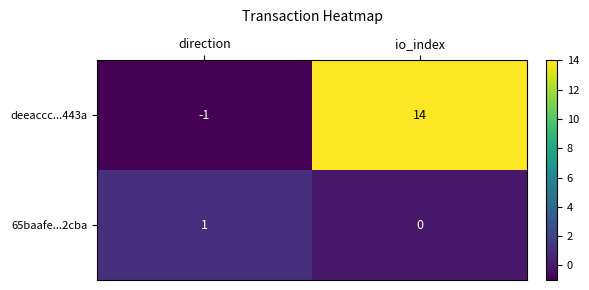

The deeaccc...443a series shows 14 at io_index. True or false?

True